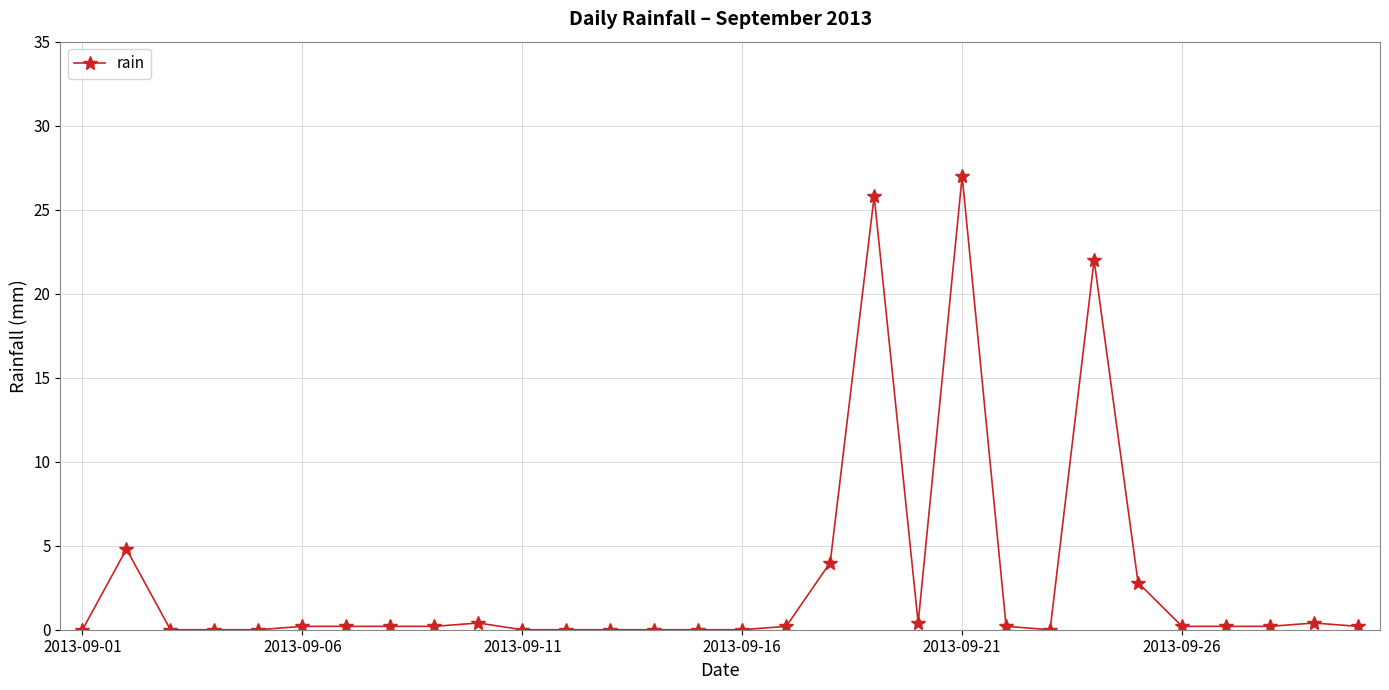

What is the difference between the maximum and minimum values?

27.0